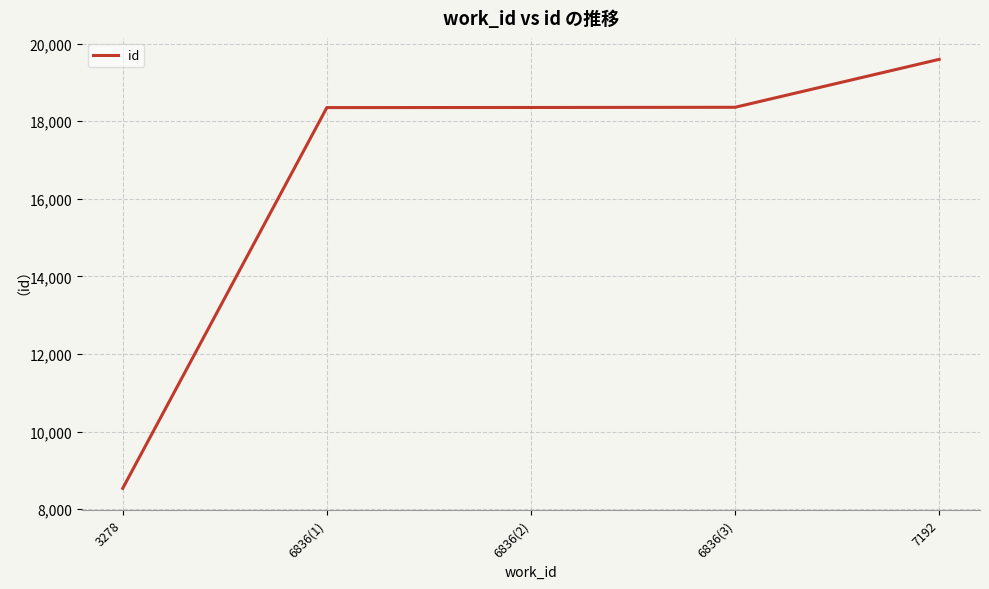

At which category does the chart reach its minimum across all series?

3278